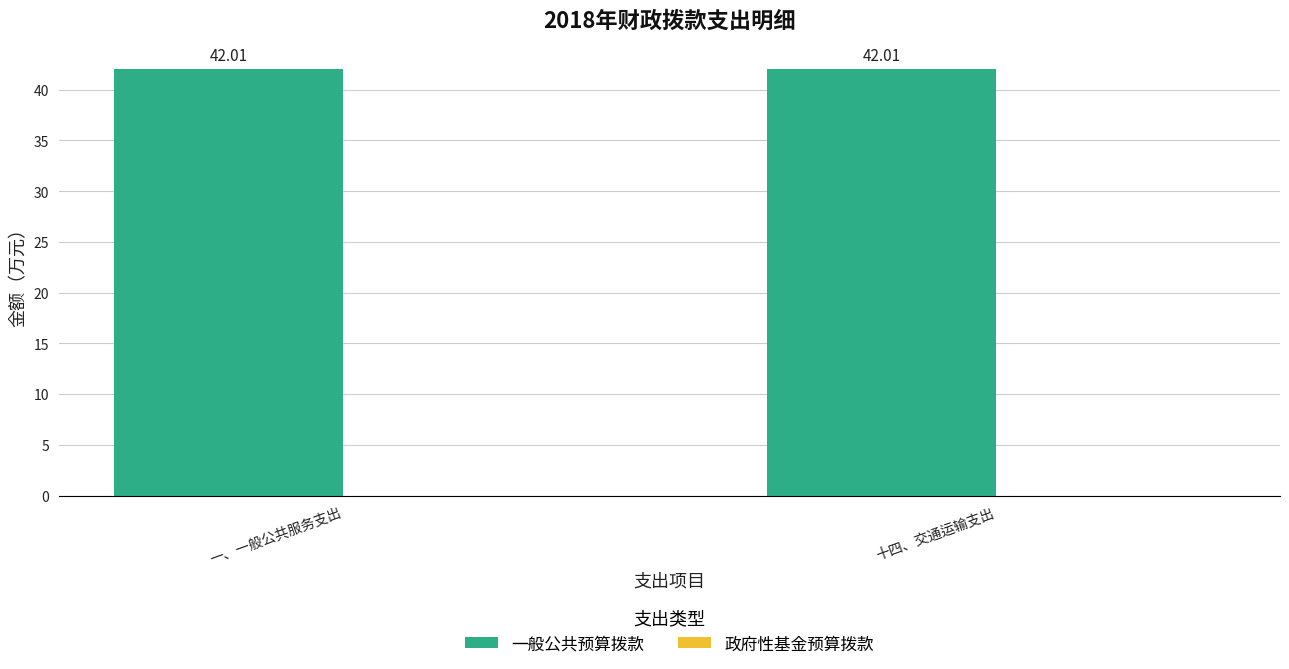

List the series in order of their overall mean, highest first.

一般公共预算拨款, 政府性基金预算拨款